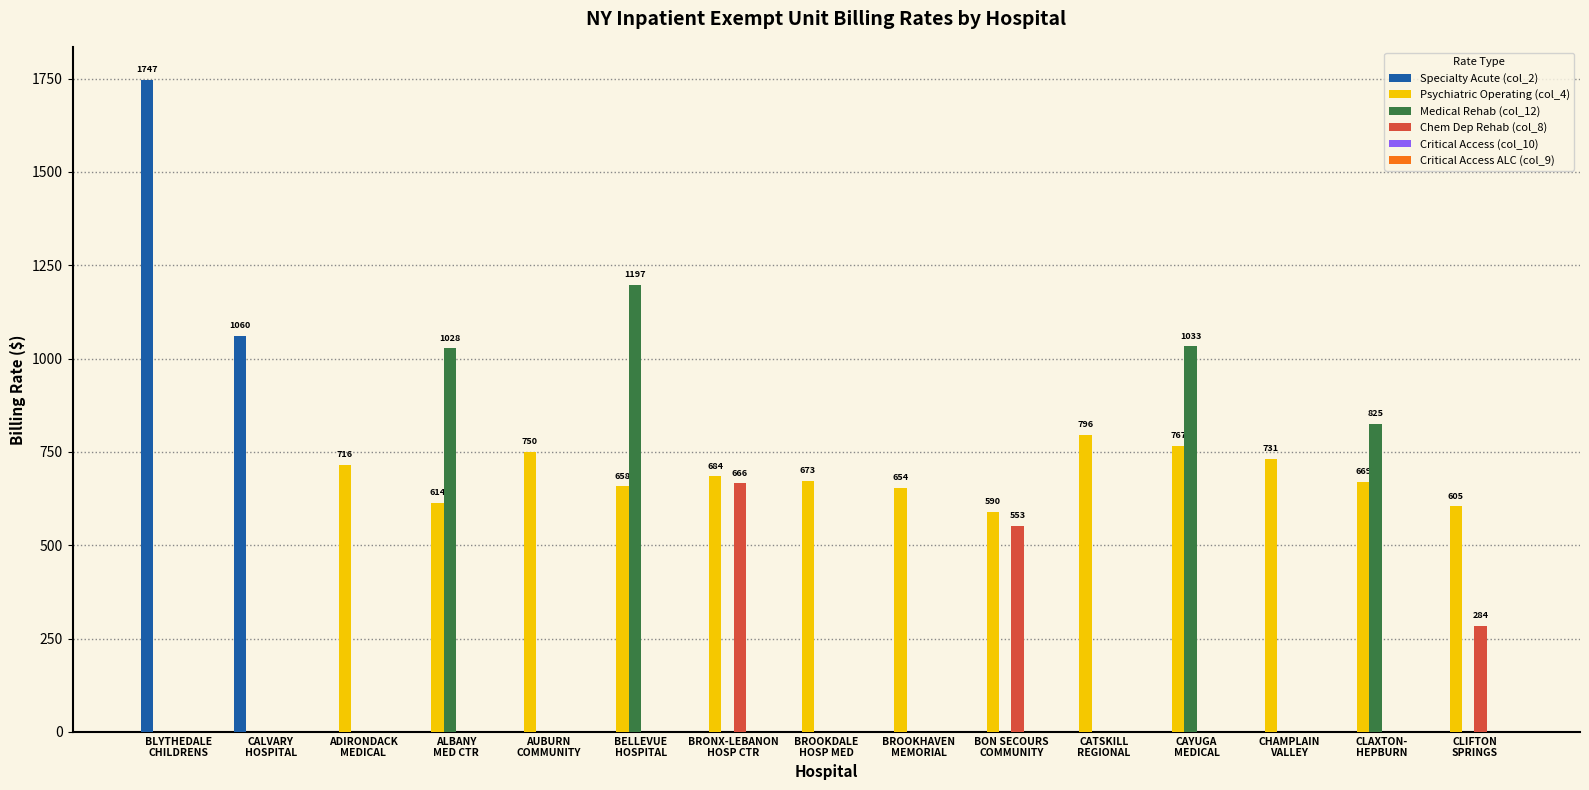

How many groups of bars are there?

15